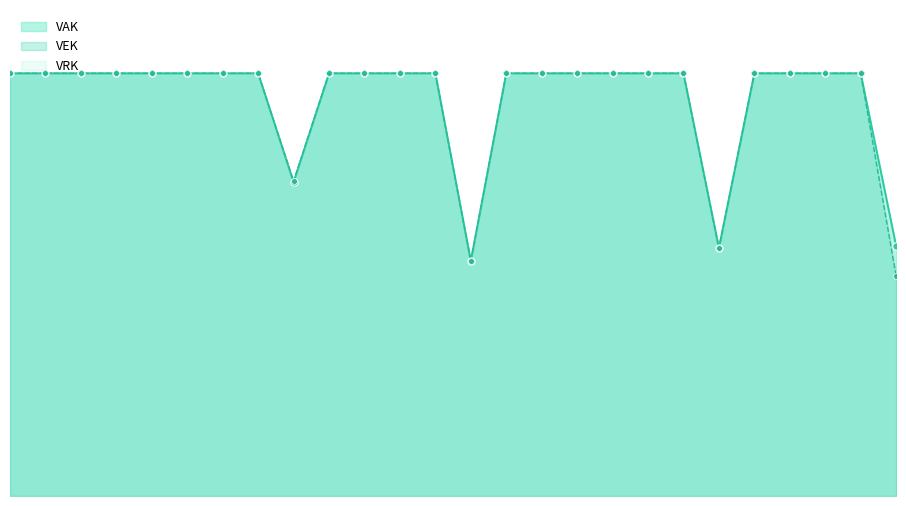

At which category is the sum across all series the highest?

2019 1ste aanpassing - ontwerp